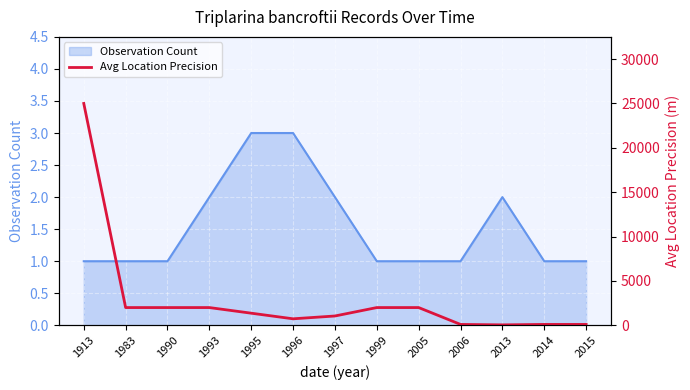

True or false: Observation Count has a value of 1 at 2005.

True